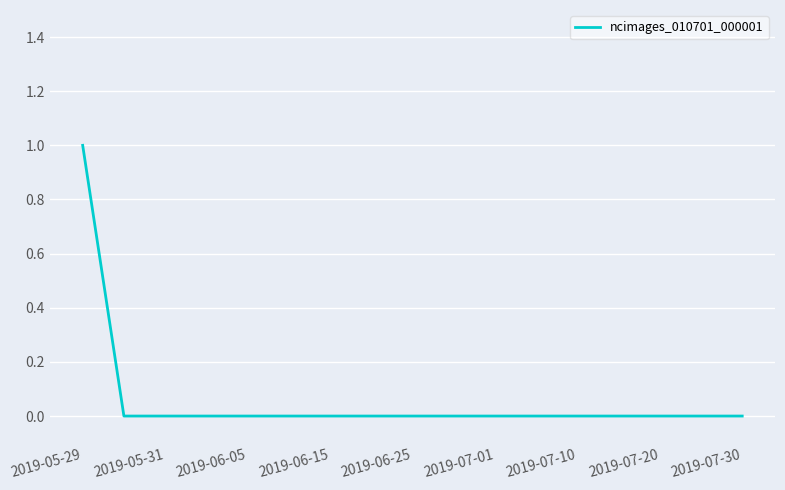

Is this an area chart (filled region under the line)?

No